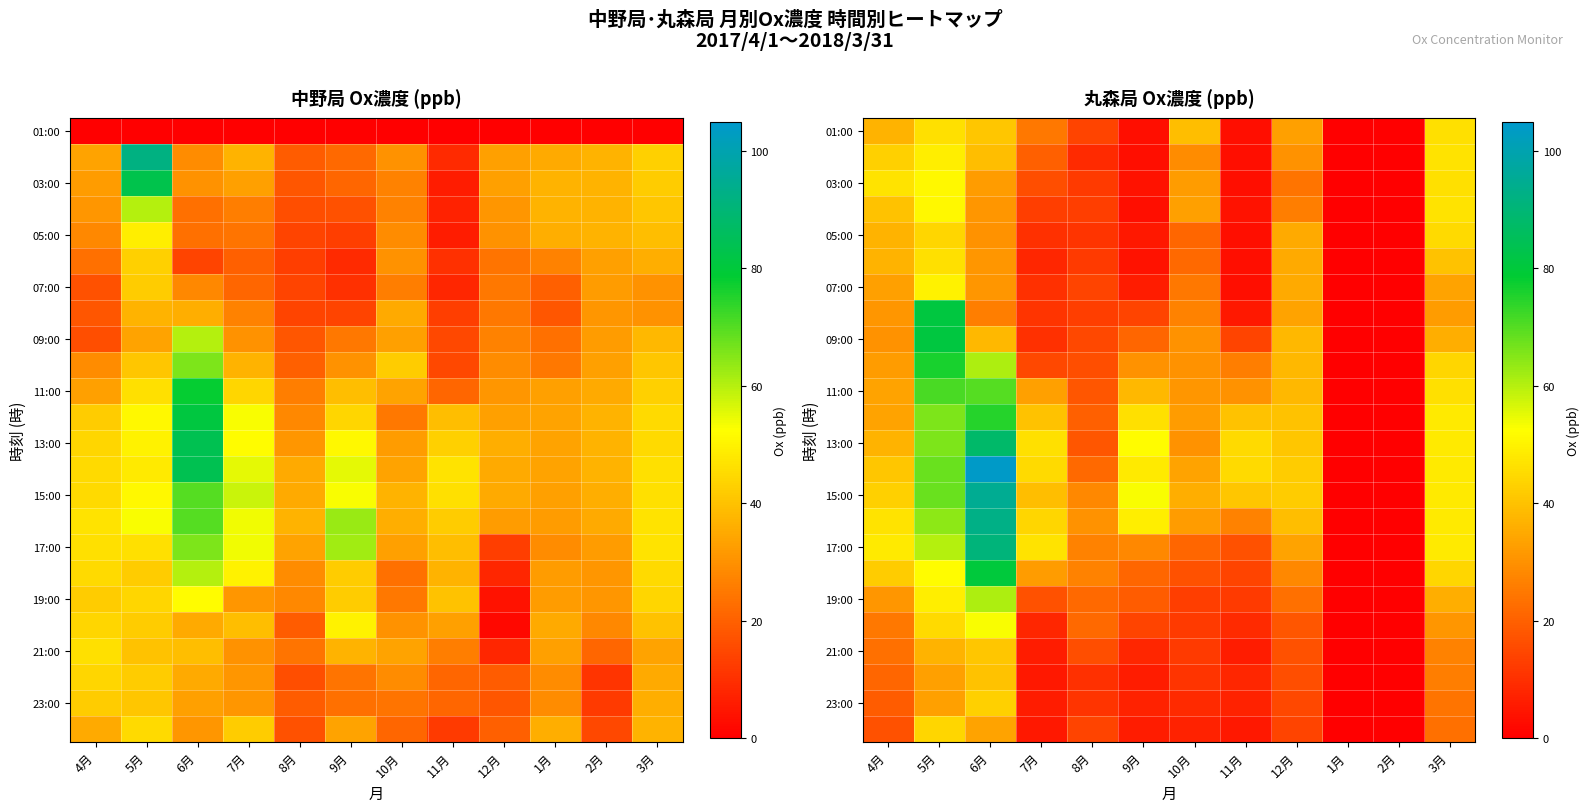

At which category is the sum across all series the highest?

5月